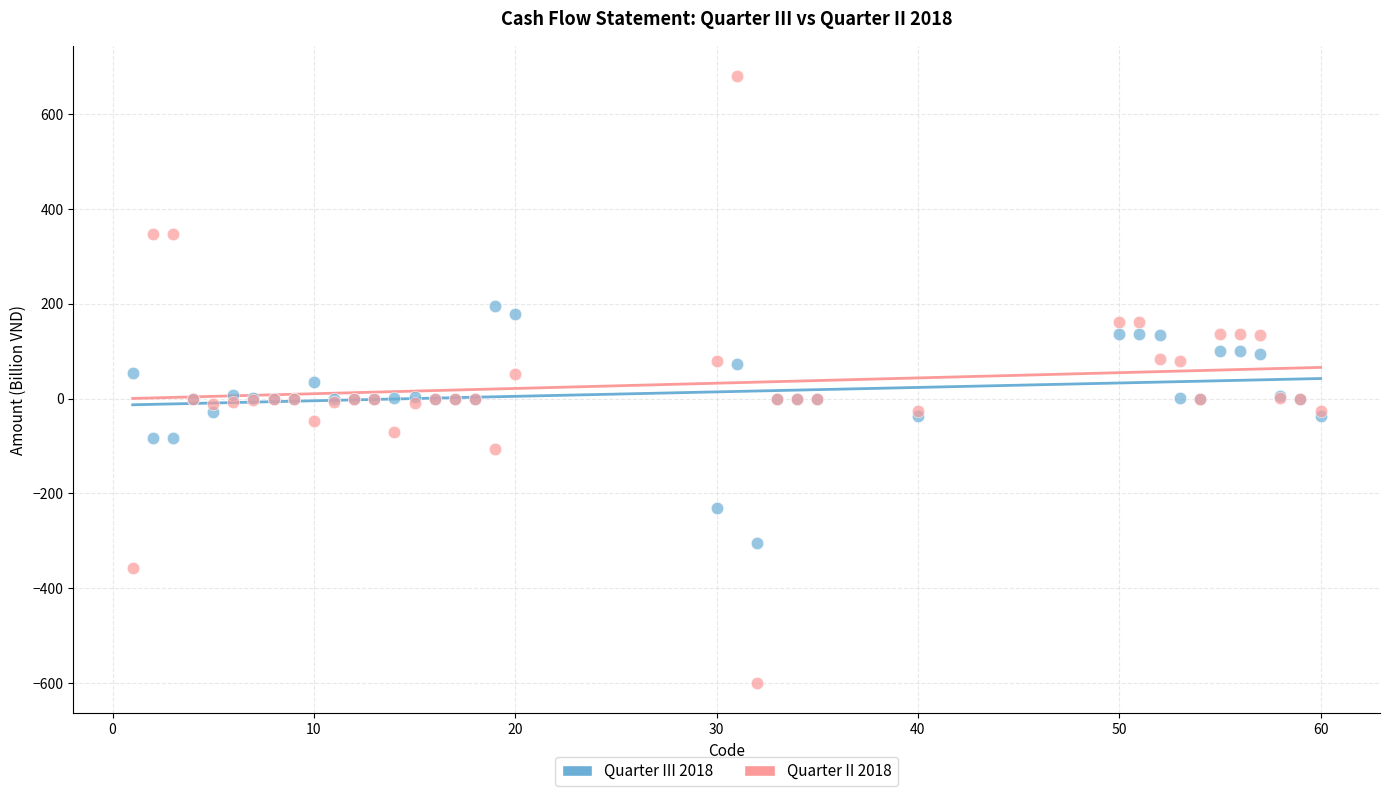

Which series contains the highest Y value?

Quarter II 2018